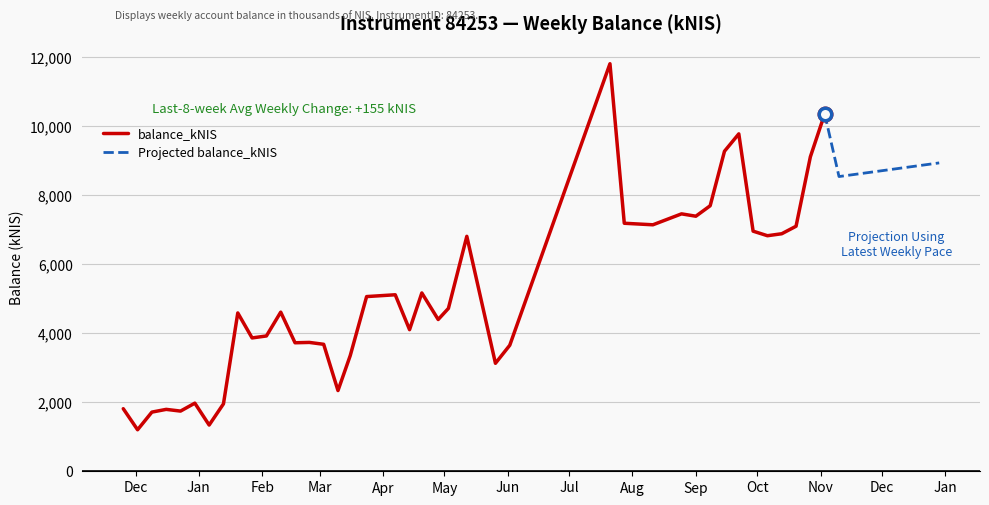

What is the change in value from 2022-03-16 to 2022-06-02?

+298.5